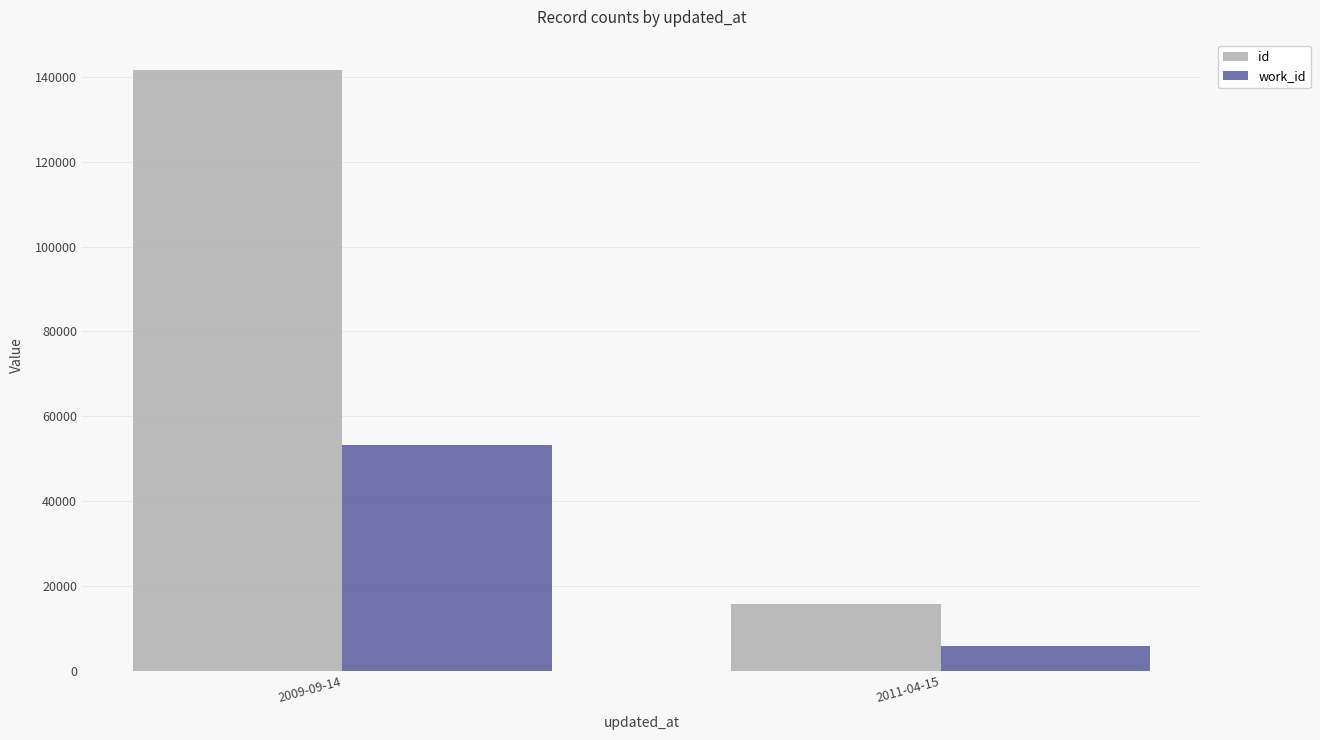

Reading left to right, what are all the values shown in this chart?

id: 2009-09-14=141705	2011-04-15=15750
work_id: 2009-09-14=53325	2011-04-15=5925